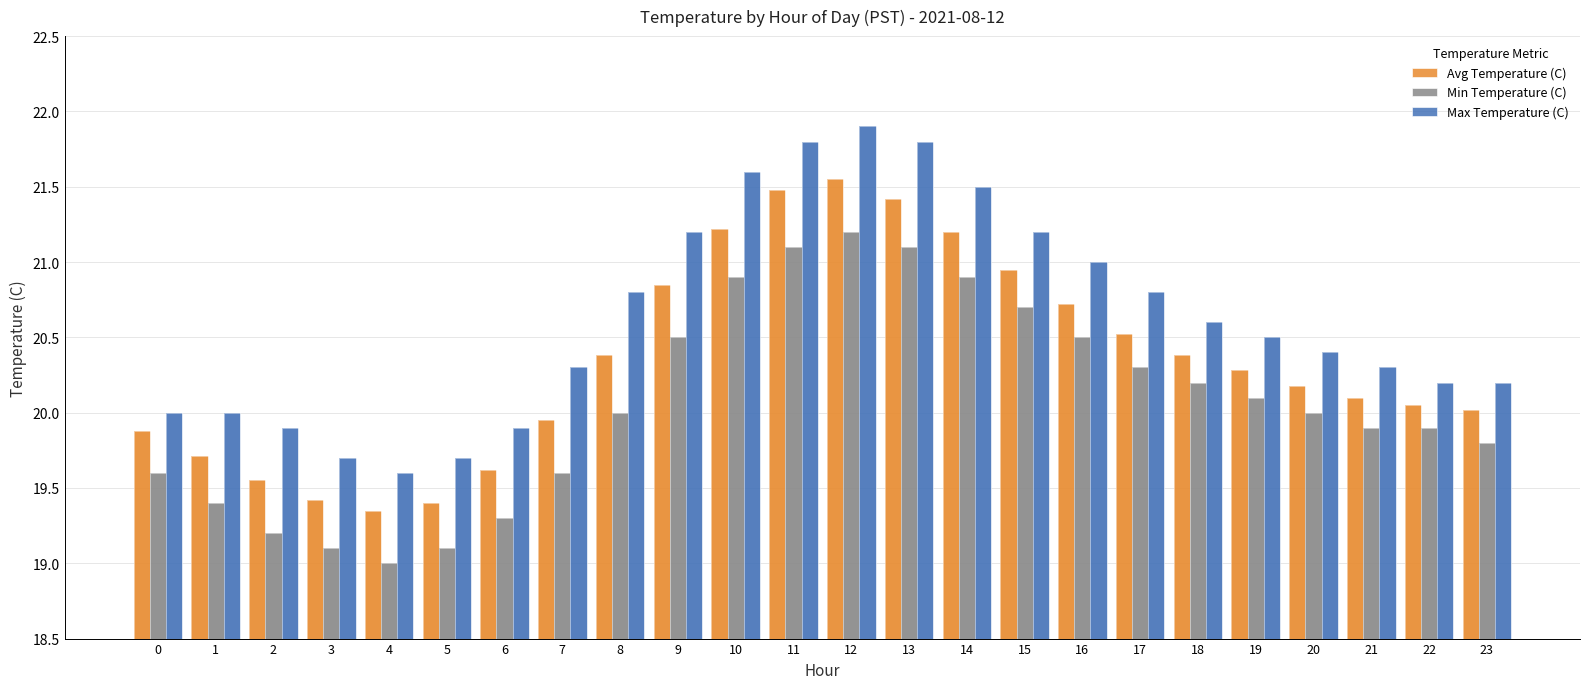

How many bars are there in total?

72